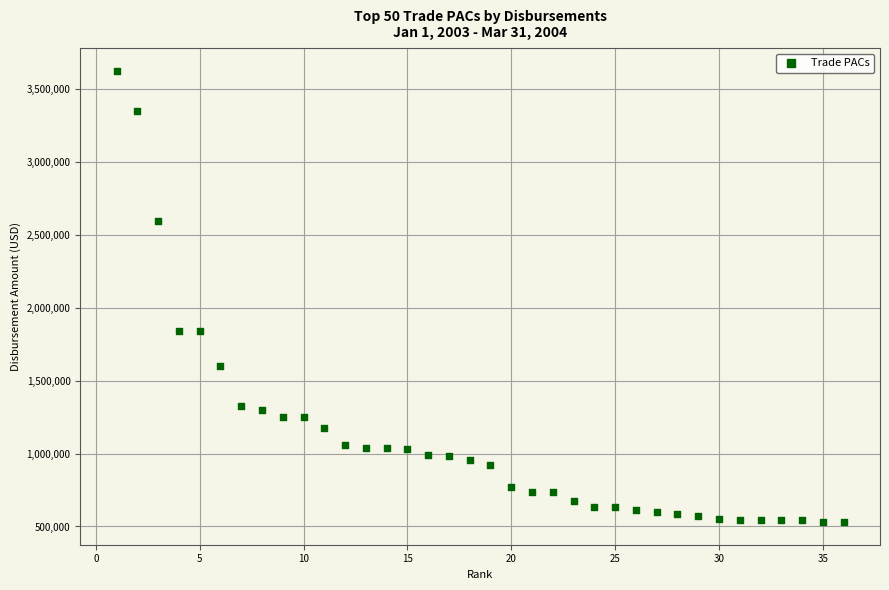

What is the range of X values (max minus min)?

35.0